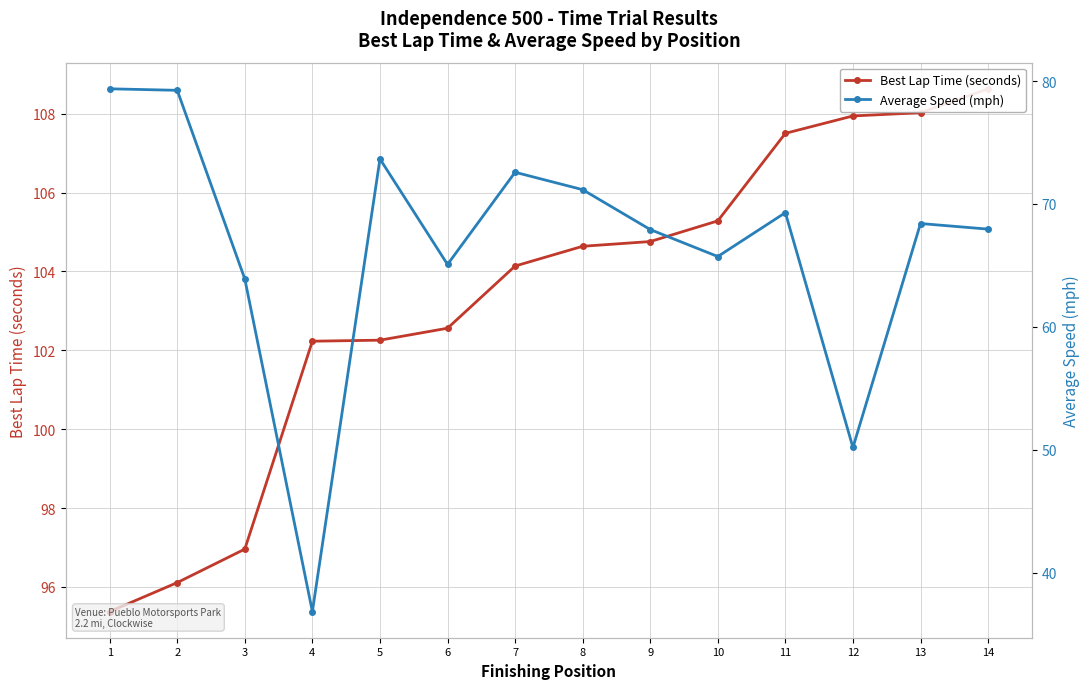

Is it true that Average Speed (mph) equals 65.1 at 6?

True